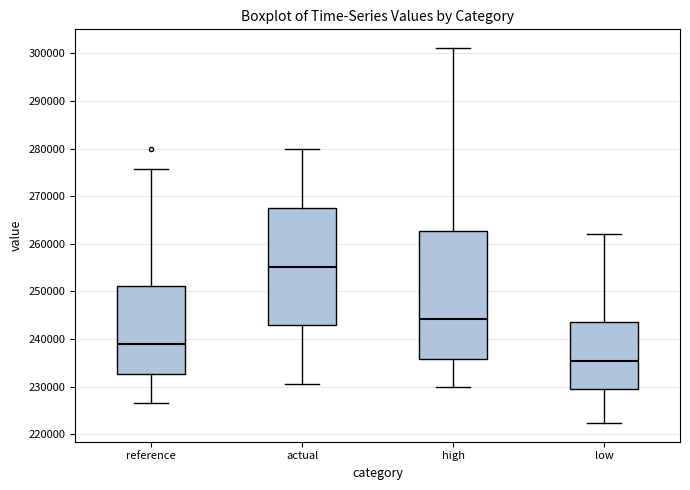

Where does the median line of the box for high sit on the y-axis? The values are not printed on the chart, so give them approximately, as read against the axis.

244000